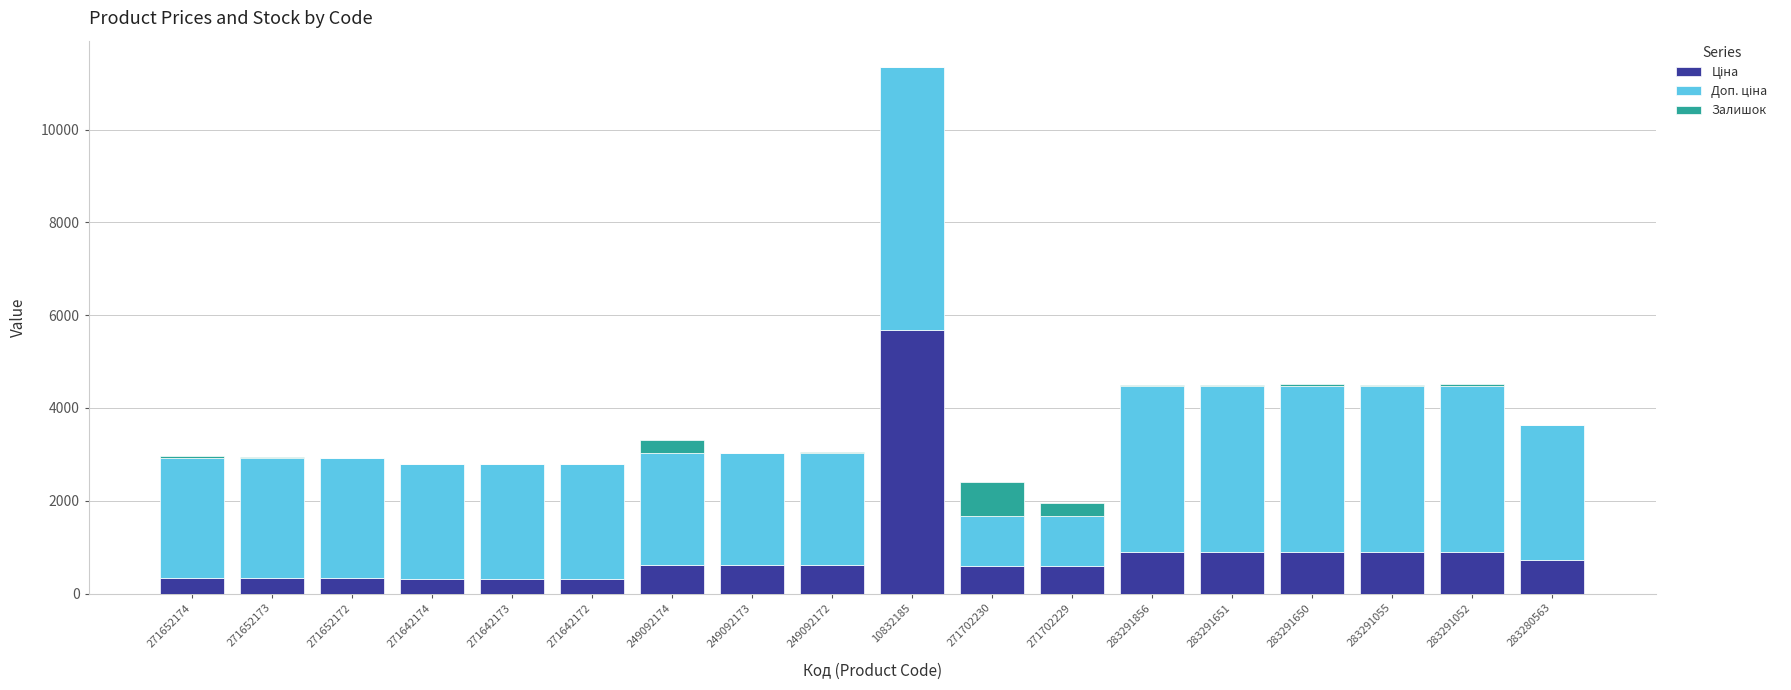

At which category is the sum across all series the highest?

10832185